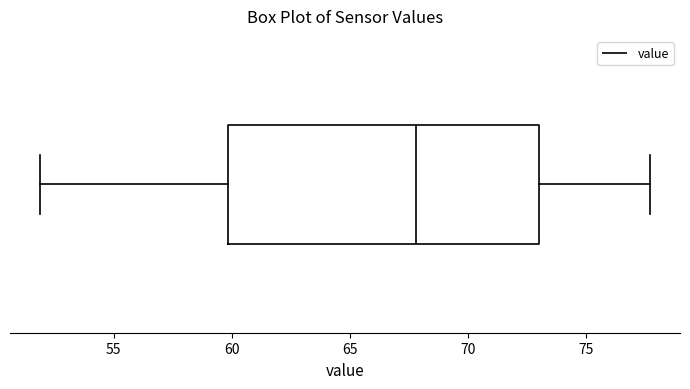

Transcribe this box plot: give where the median line is, the range the box spans, and where the two whiskers end, as read against the x-axis. The values are not printed on the chart, so give them approximately, as read against the axis.

median 68.0, box 60.0 to 73.0, whiskers 52.0 to 77.5